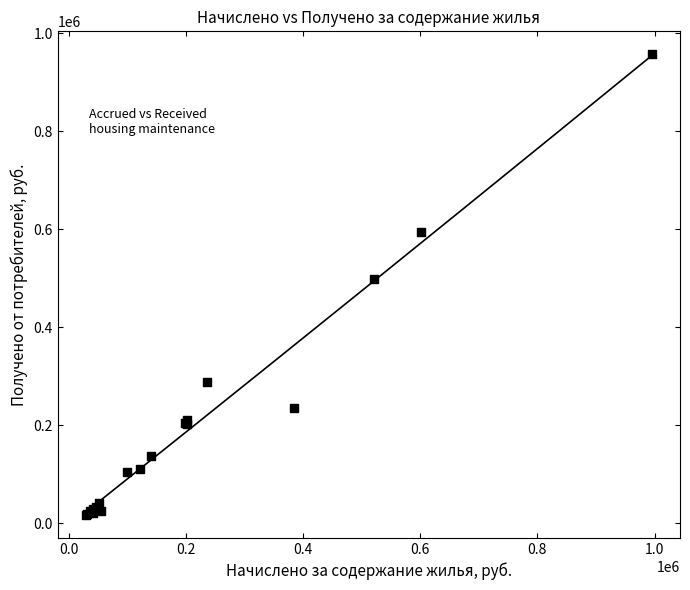

What Y value in the scatter plot is closest to 487274?

498575.3